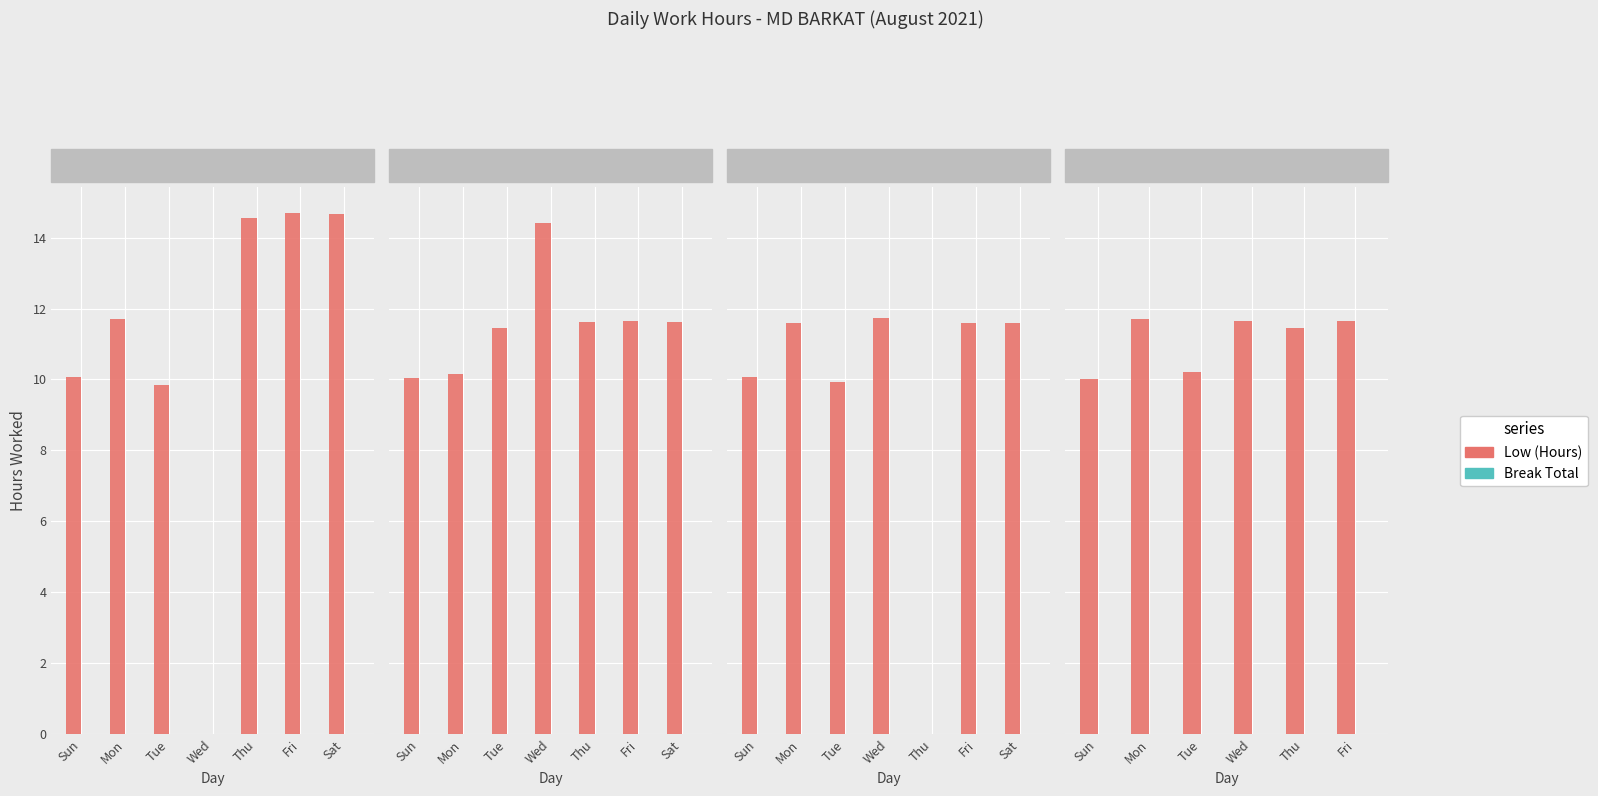

What is the label of the 5th bar from the right?

Mon